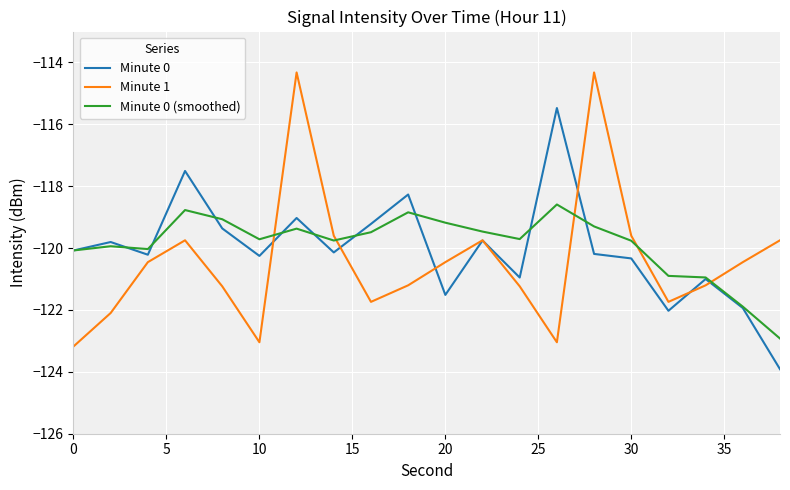

What is the smallest value displayed?

-123.9